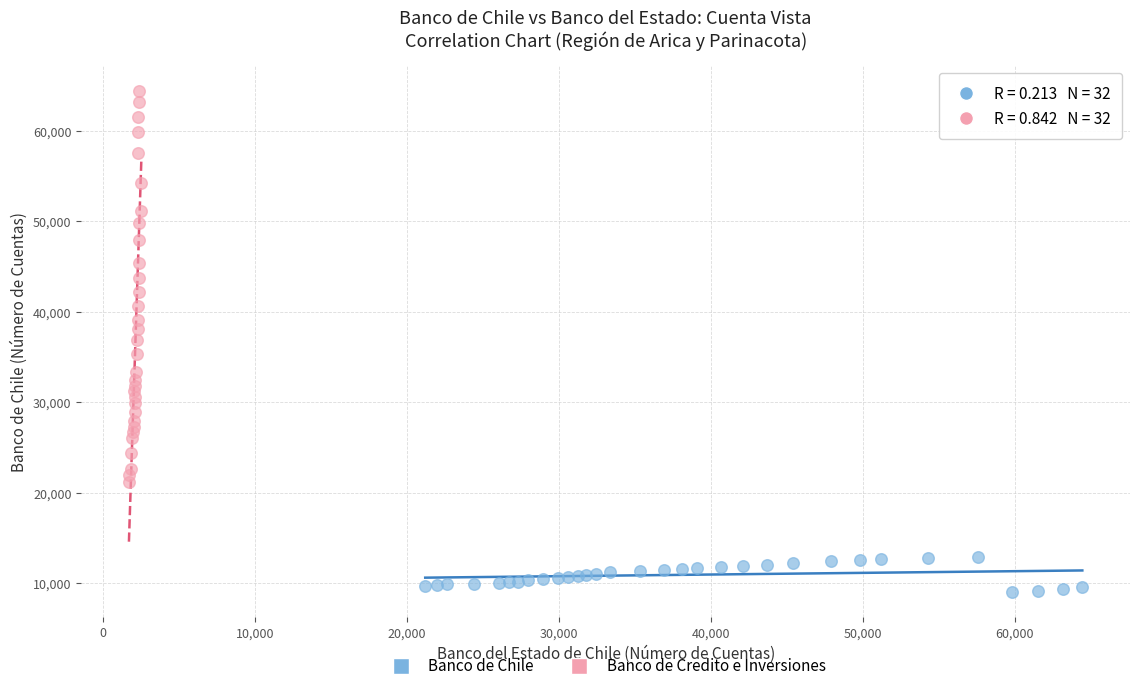

Which series has the widest spread of Y values?

Banco de Credito e Inversiones